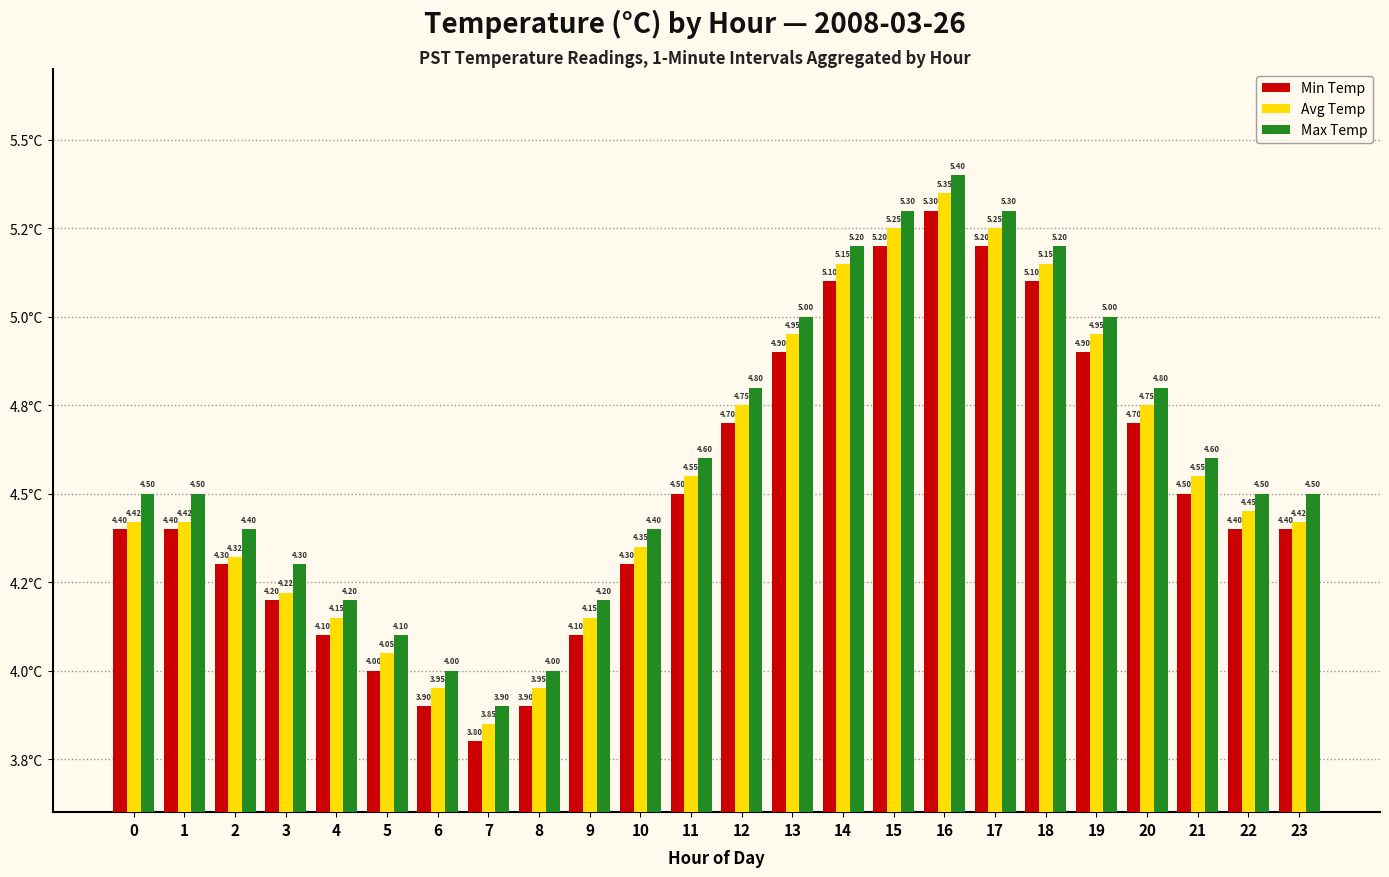

What is the spread (max minus min) of values at 1?

0.1